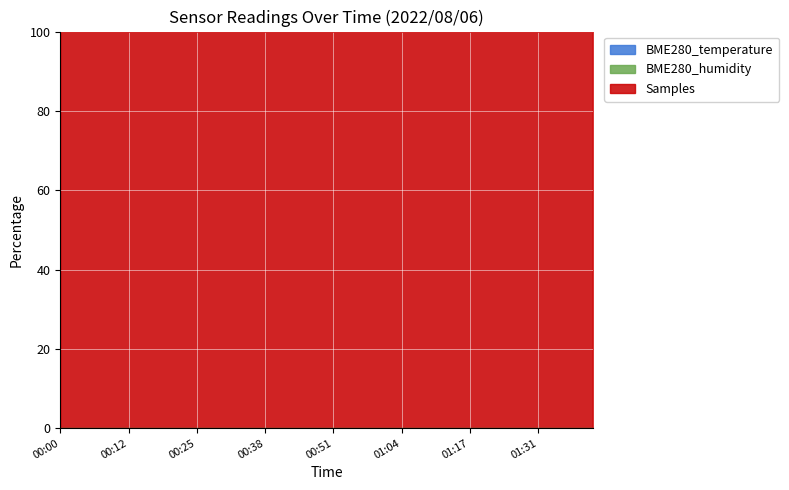

Reading left to right, transcribe all the data shown in this chart.

BME280_temperature: 0.0	0.0	0.0	0.0	0.0	0.0	0.0	0.0	0.0	0.0	0.0	0.0	0.0	0.0	0.0	0.0	0.0	0.0	0.0	0.0	0.0	0.0	0.0	0.0	0.0	0.0	0.0	0.0	0.0	0.0	0.0	0.0	0.0	0.0	0.0	0.0	0.0	0.0	0.0	0.0
BME280_humidity: 0.0	0.0	0.0	0.0	0.0	0.0	0.0	0.0	0.0	0.0	0.0	0.0	0.0	0.0	0.0	0.0	0.0	0.0	0.0	0.0	0.0	0.0	0.0	0.0	0.0	0.0	0.0	0.0	0.0	0.0	0.0	0.0	0.0	0.0	0.0	0.0	0.0	0.0	0.0	0.0